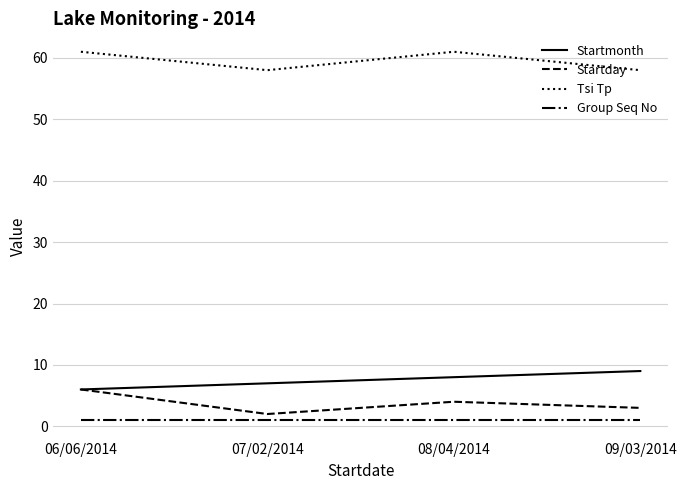

What is the greatest value displayed?

61